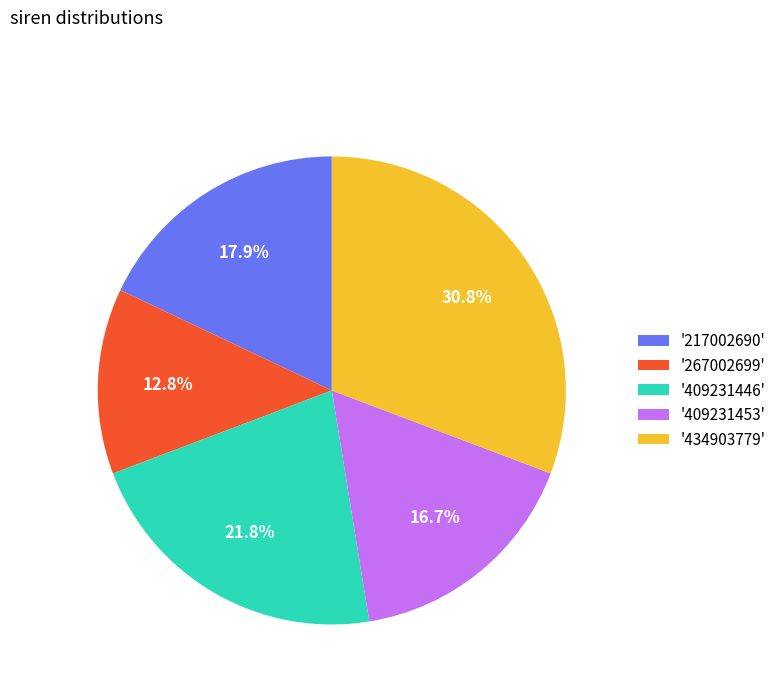

How many slices are in this pie chart?

5